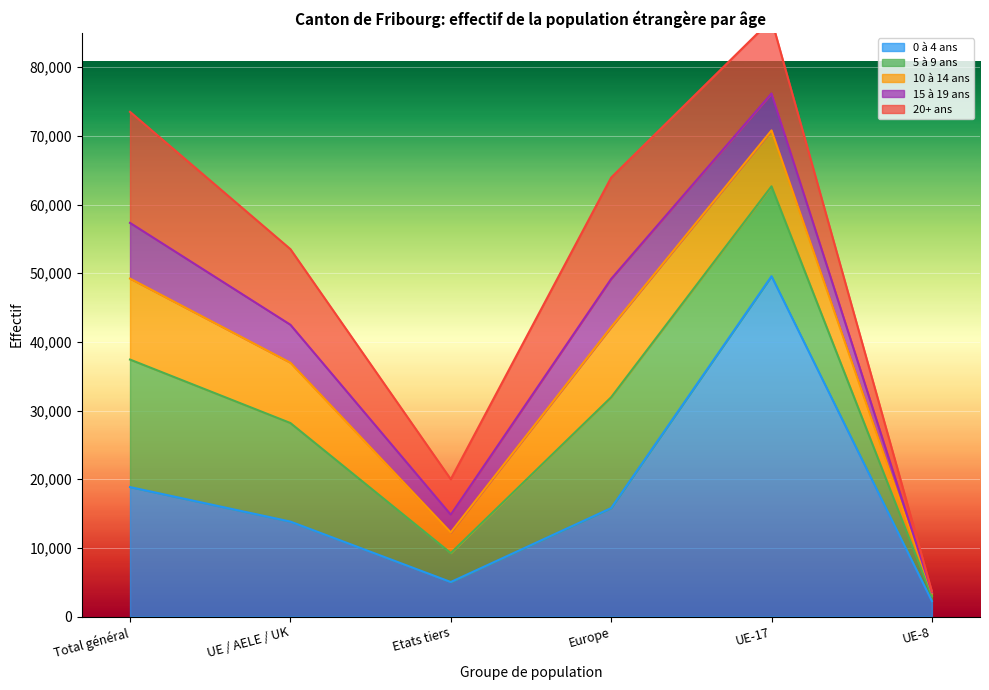

Count the number of categories in the chart.

6